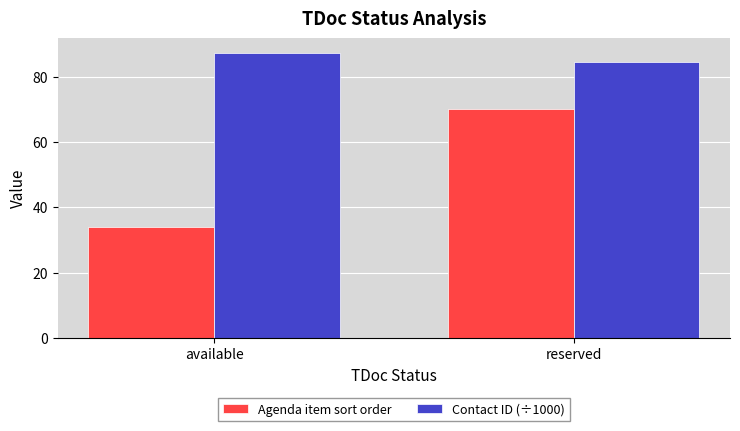

Is it true that Contact ID (÷1000) equals 20.0 at reserved?

False